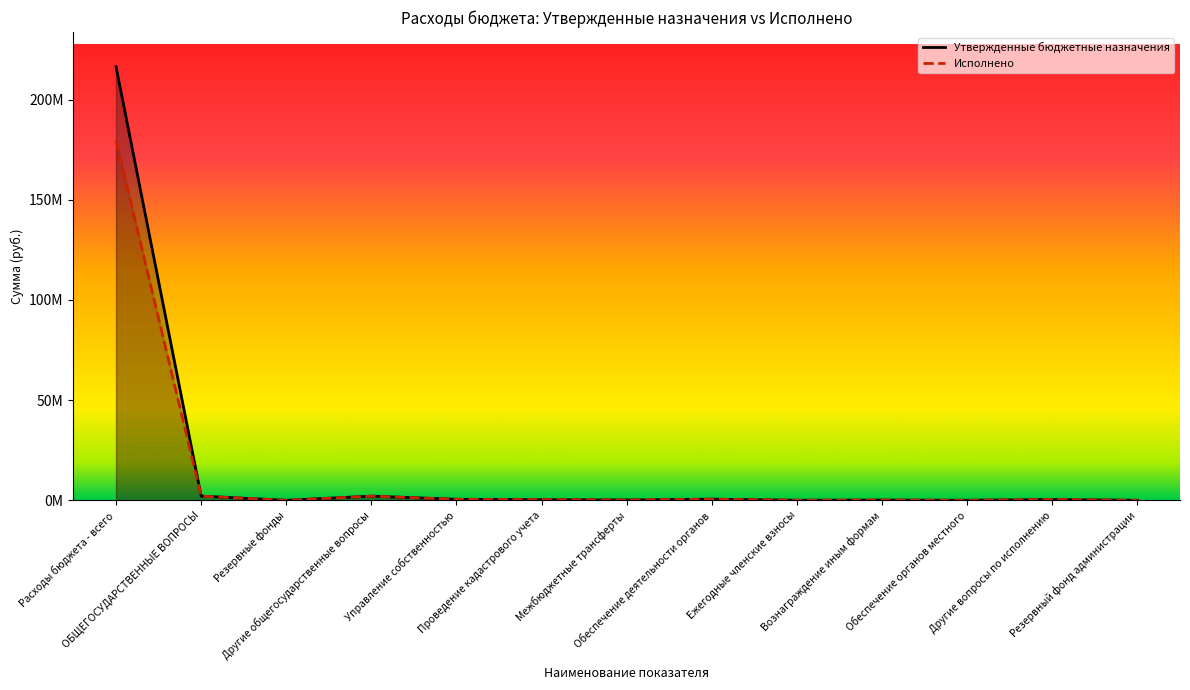

What are all the series names shown in the legend?

Утвержденные бюджетные назначения, Исполнено